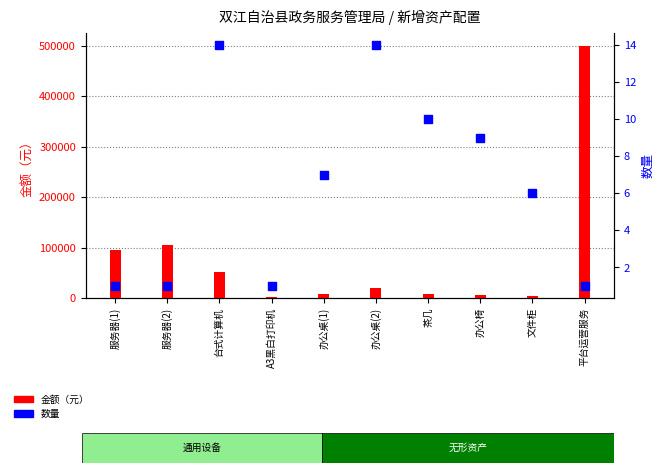

Which series reaches the minimum Y coordinate?

数量